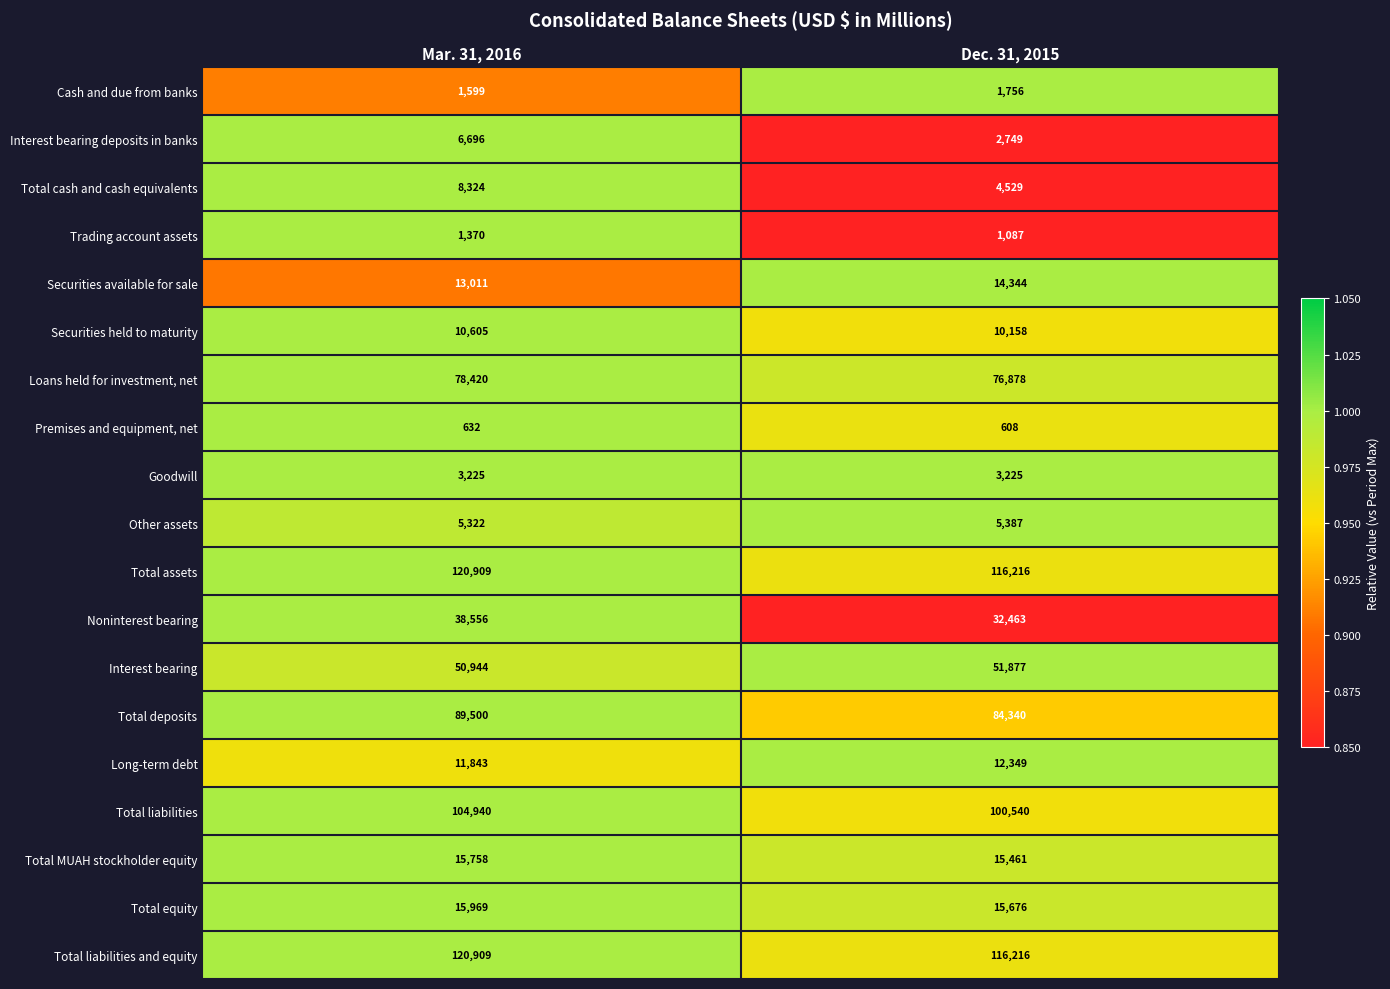

List the labels in order of Total liabilities and equity value, largest first.

Mar. 31, 2016, Dec. 31, 2015